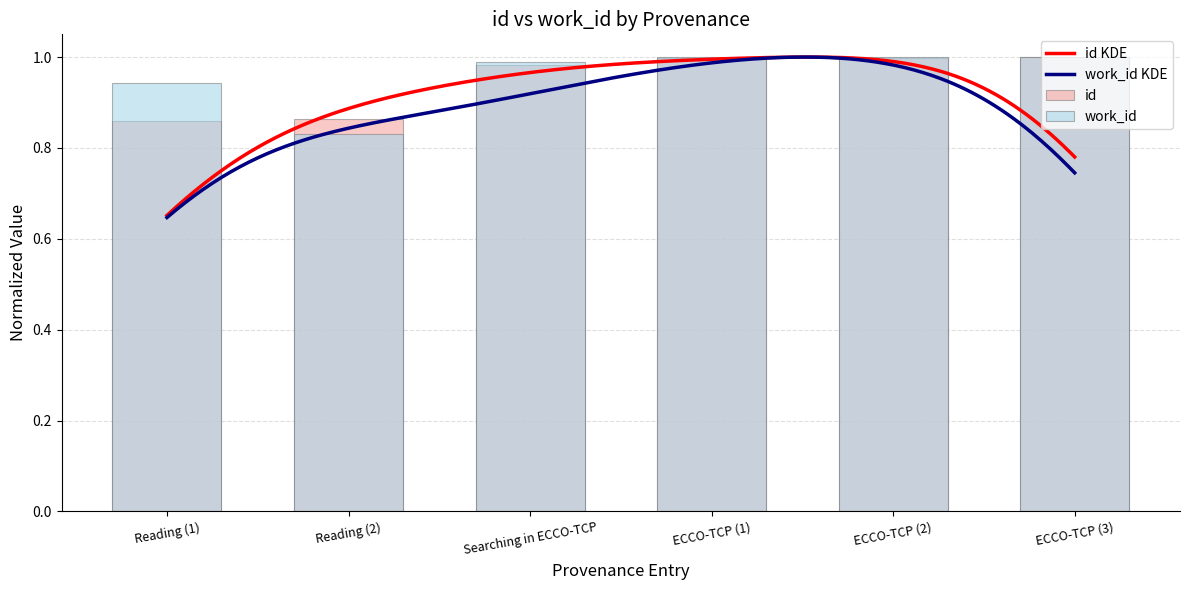

How many bars are there in each group?

2